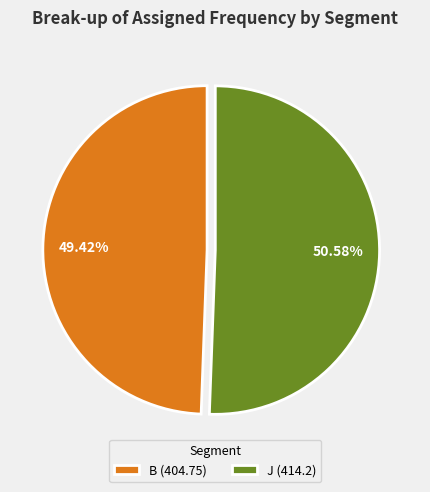

What is the ratio of the value at J to the value at B?

1.0